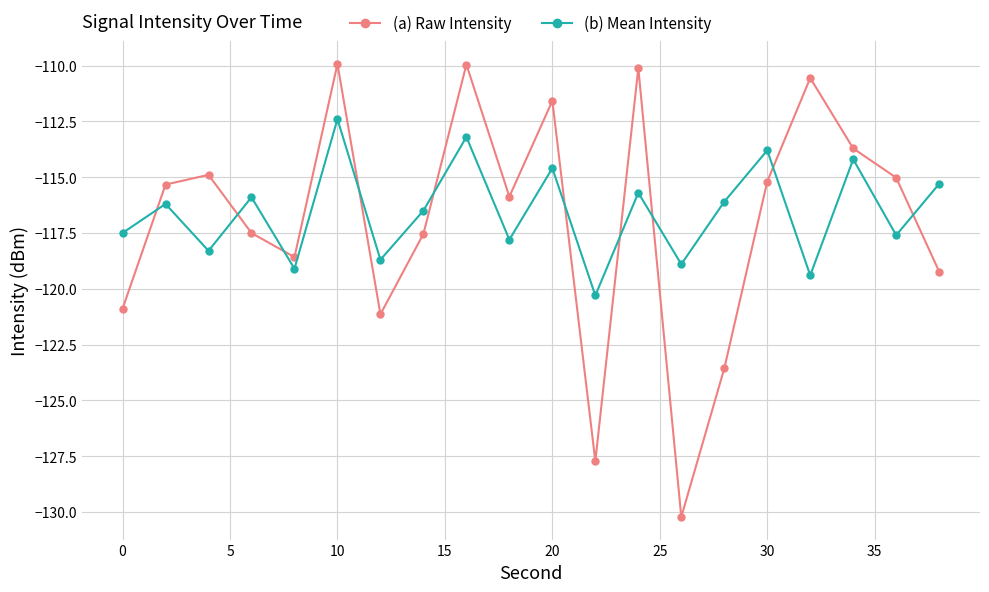

Which series has the largest total across all categories?

(b) Mean Intensity